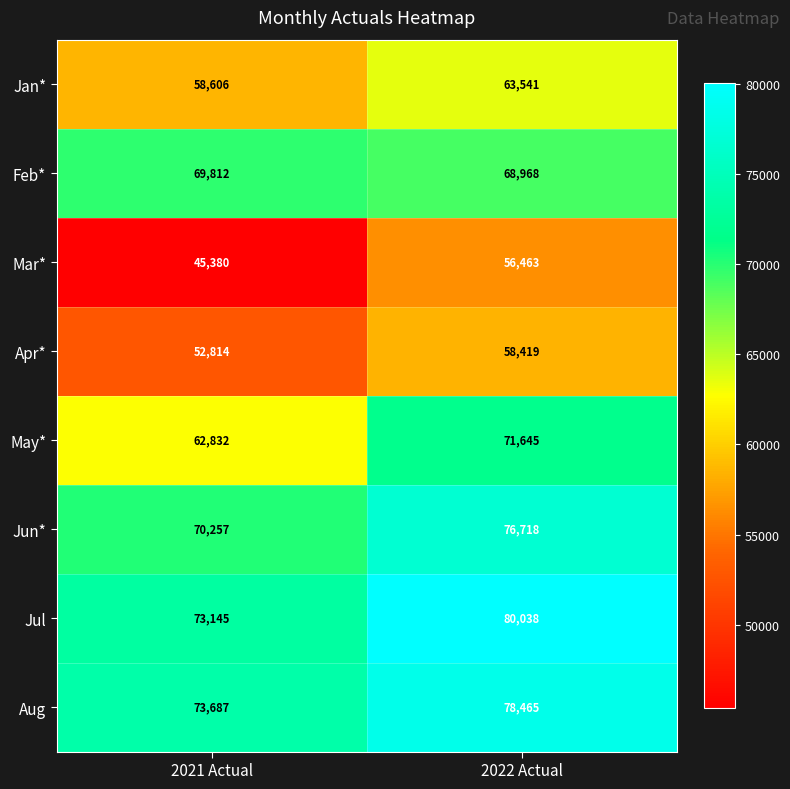

At how many categories does at least one series exceed 75604?

1